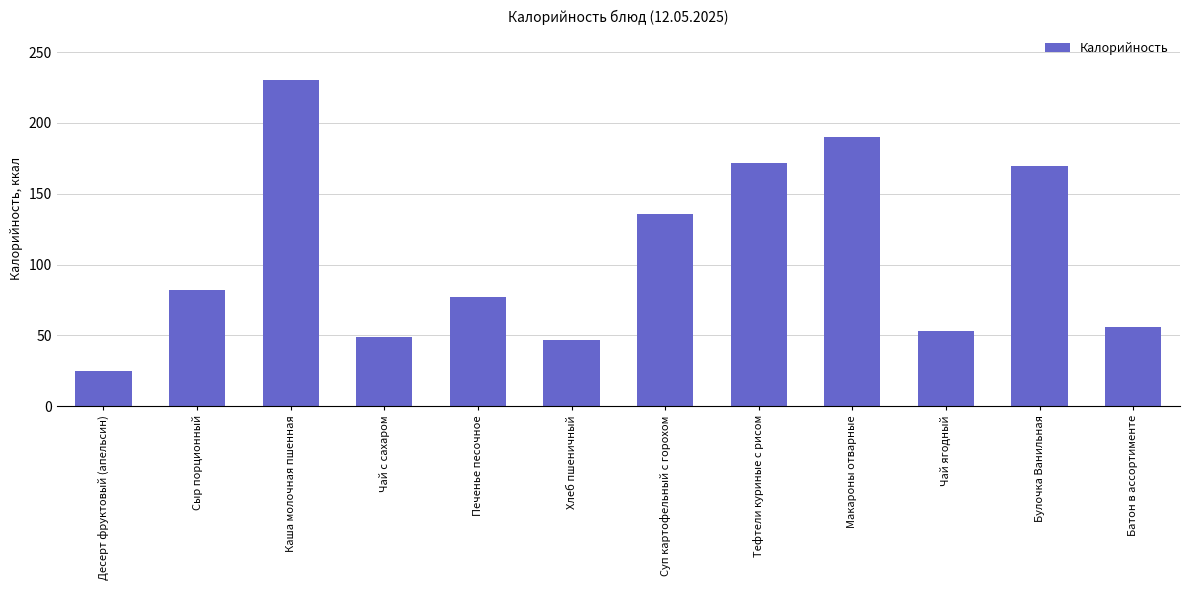

True or false: the data shows 105.6 at Булочка Ванильная.

False